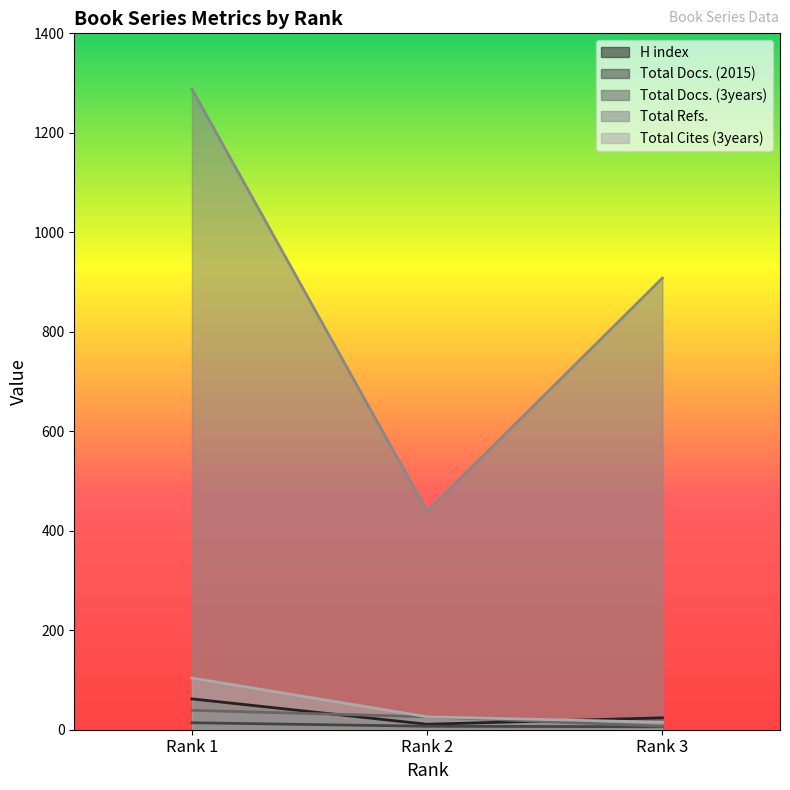

At how many categories does at least one series exceed 790?

2